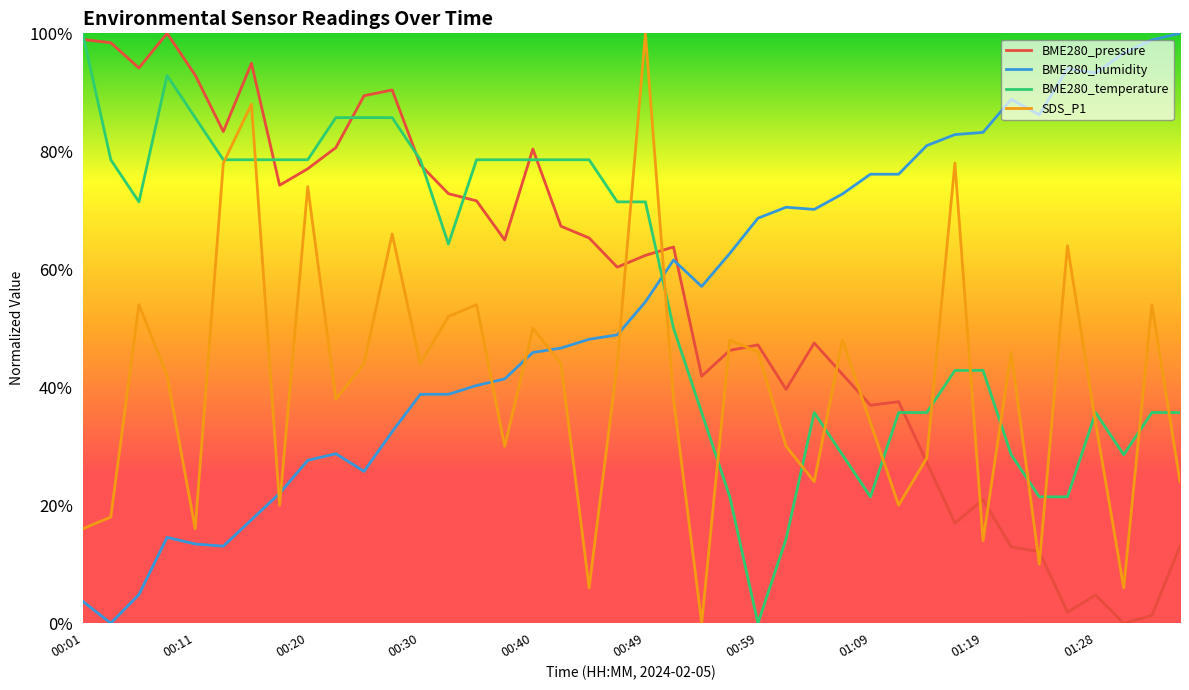

Reading right to left, transcribe all the data shown in this chart.

BME280_pressure: 0.1	0.0	0.0	0.0	0.0	0.1	0.1	0.2	0.2	0.3	0.4	0.4	0.4	0.5	0.4	0.5	0.5	0.4	0.6	0.6	0.6	0.7	0.7	0.8	0.6	0.7	0.7	0.8	0.9	0.9	0.8	0.8	0.7	0.9	0.8	0.9	1.0	0.9	1.0	1.0
BME280_humidity: 1.0	1.0	1.0	0.9	0.9	0.9	0.9	0.8	0.8	0.8	0.8	0.8	0.7	0.7	0.7	0.7	0.6	0.6	0.6	0.5	0.5	0.5	0.5	0.5	0.4	0.4	0.4	0.4	0.3	0.3	0.3	0.3	0.2	0.2	0.1	0.1	0.1	0.0	0.0	0.0
BME280_temperature: 0.4	0.4	0.3	0.4	0.2	0.2	0.3	0.4	0.4	0.4	0.4	0.2	0.3	0.4	0.1	0.0	0.2	0.4	0.5	0.7	0.7	0.8	0.8	0.8	0.8	0.8	0.6	0.8	0.9	0.9	0.9	0.8	0.8	0.8	0.8	0.9	0.9	0.7	0.8	1.0
SDS_P1: 0.2	0.5	0.1	0.3	0.6	0.1	0.5	0.1	0.8	0.3	0.2	0.3	0.5	0.2	0.3	0.5	0.5	0.0	0.4	1.0	0.4	0.1	0.4	0.5	0.3	0.5	0.5	0.4	0.7	0.4	0.4	0.7	0.2	0.9	0.8	0.2	0.4	0.5	0.2	0.2